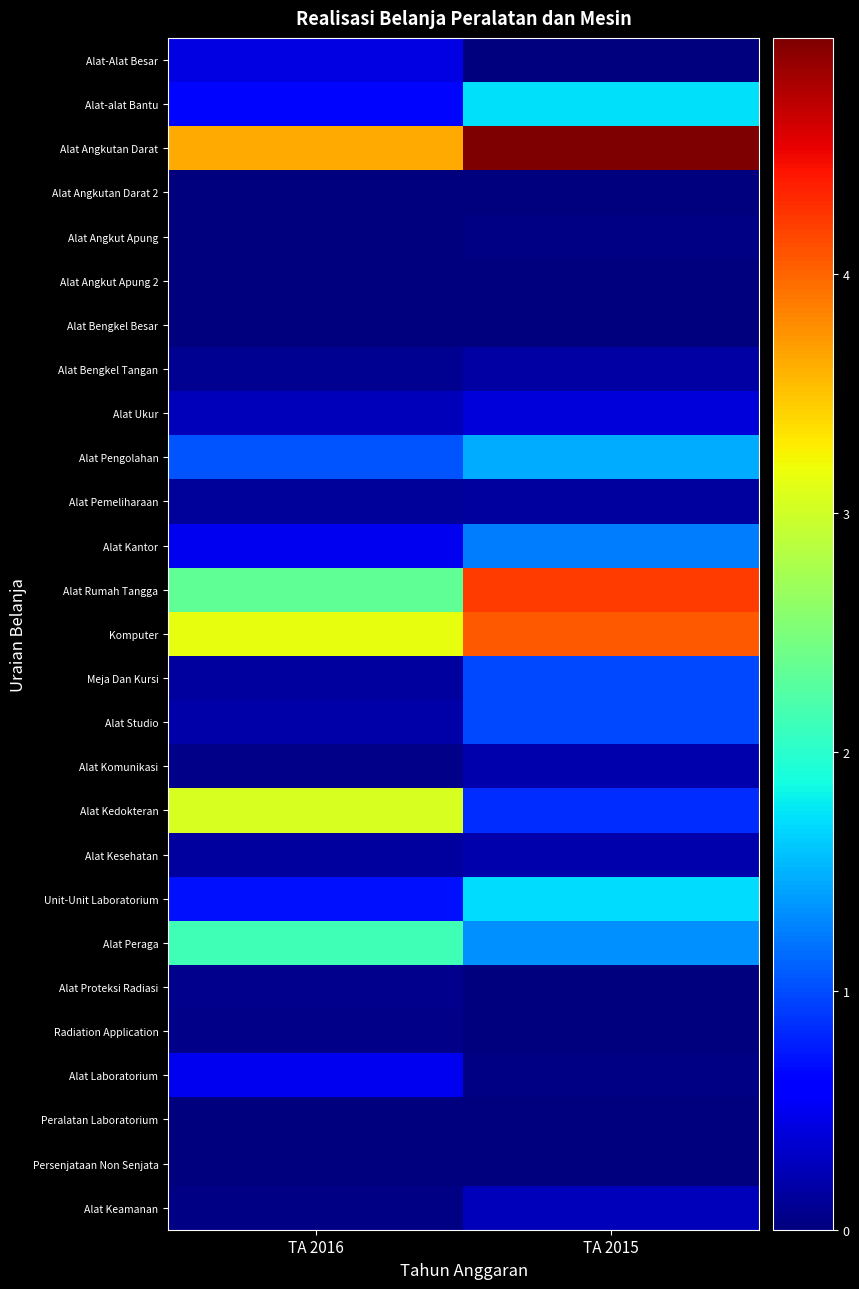

What is the total value across all series at TA 2016?

192966411057